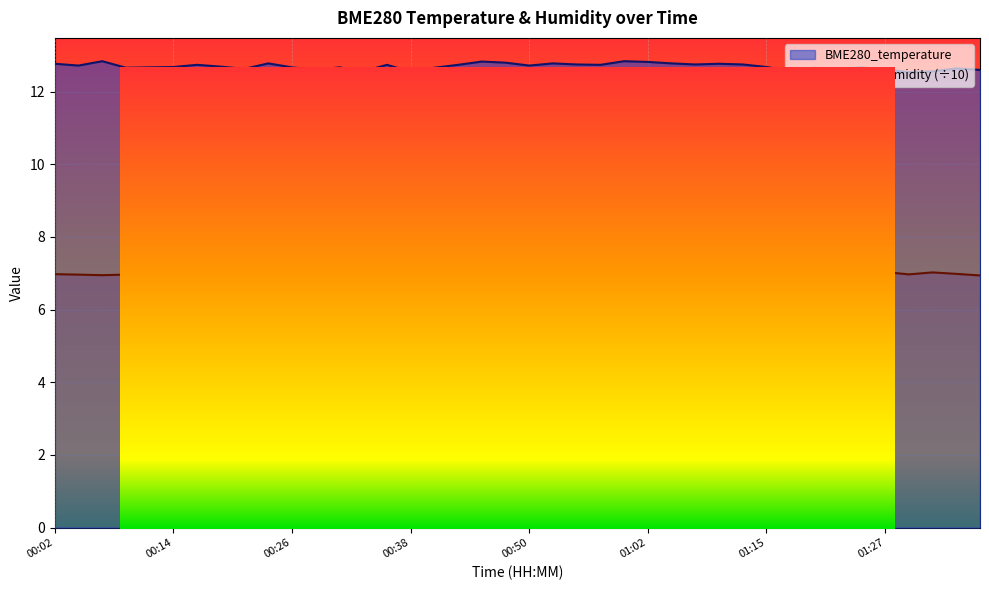

What position from the left is 00:55?

23